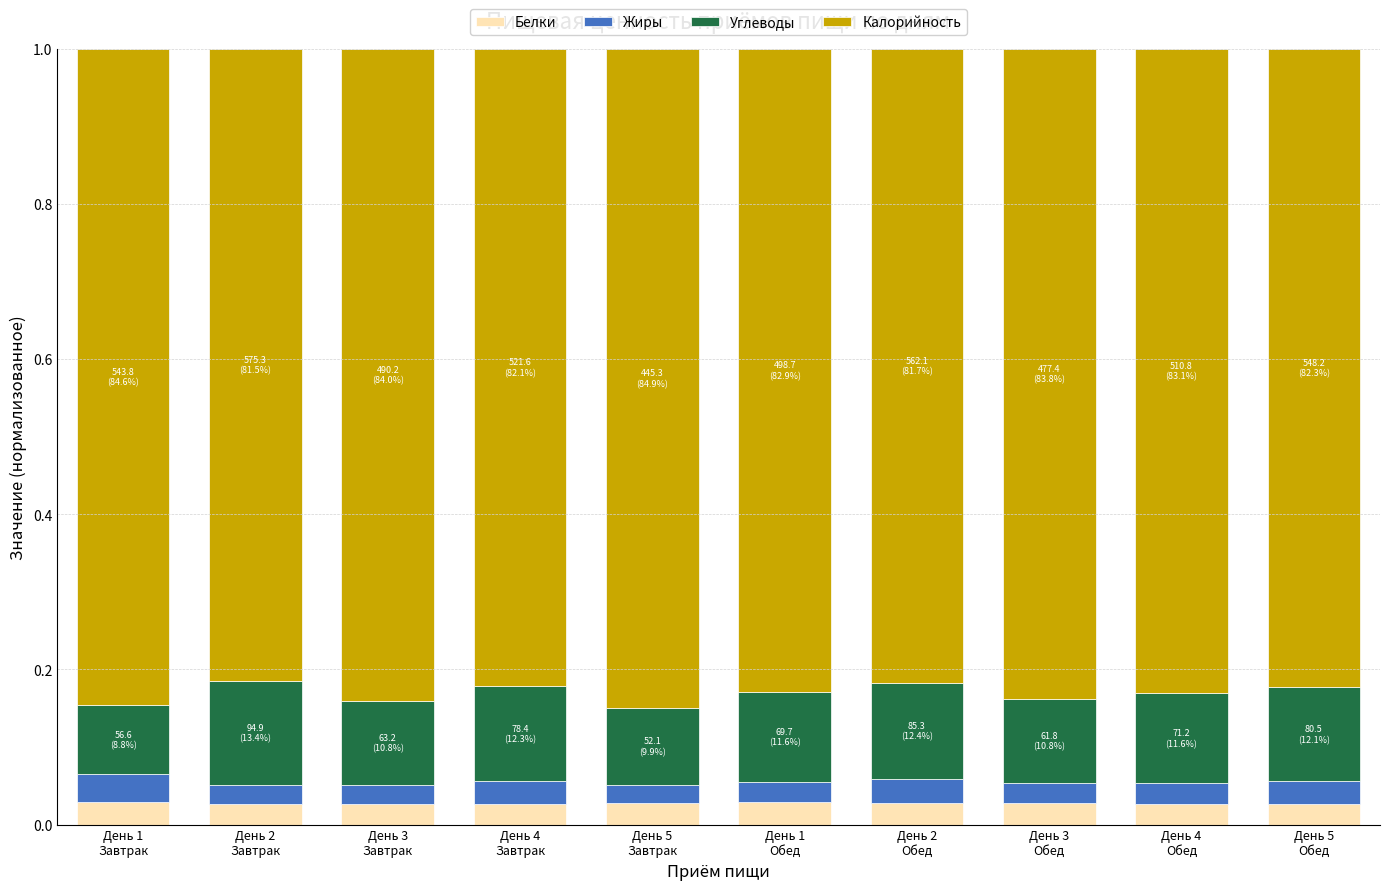

List the series in order of their peak value, highest first.

Калорийность, Углеводы, Жиры, Белки